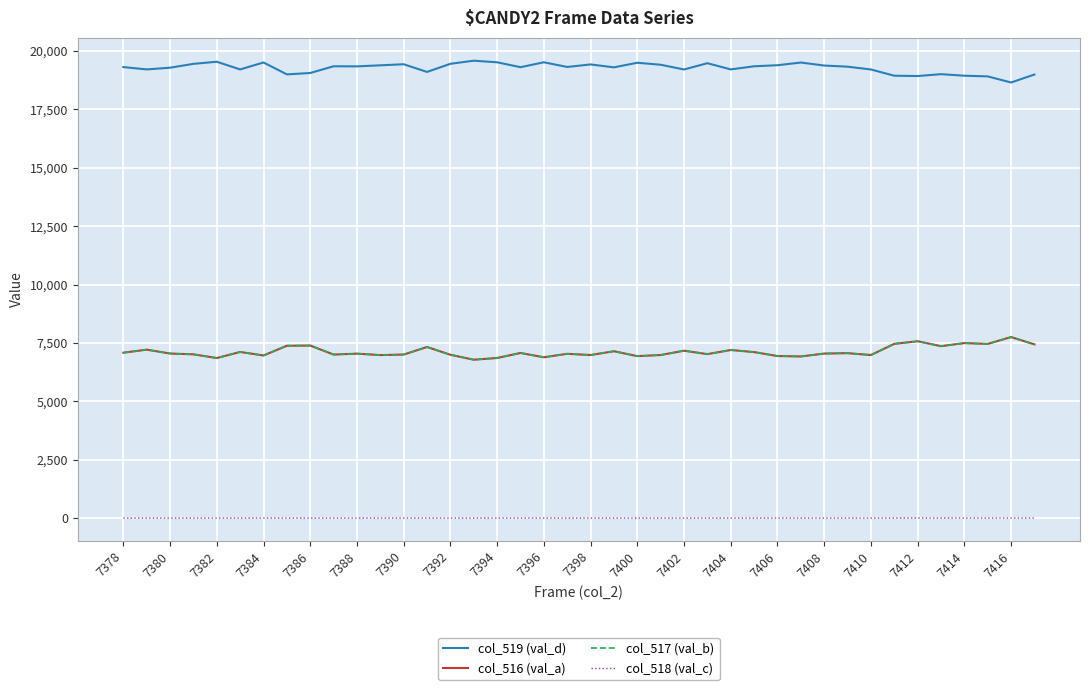

True or false: col_519 (val_d) and col_517 (val_b) cross at least once.

False